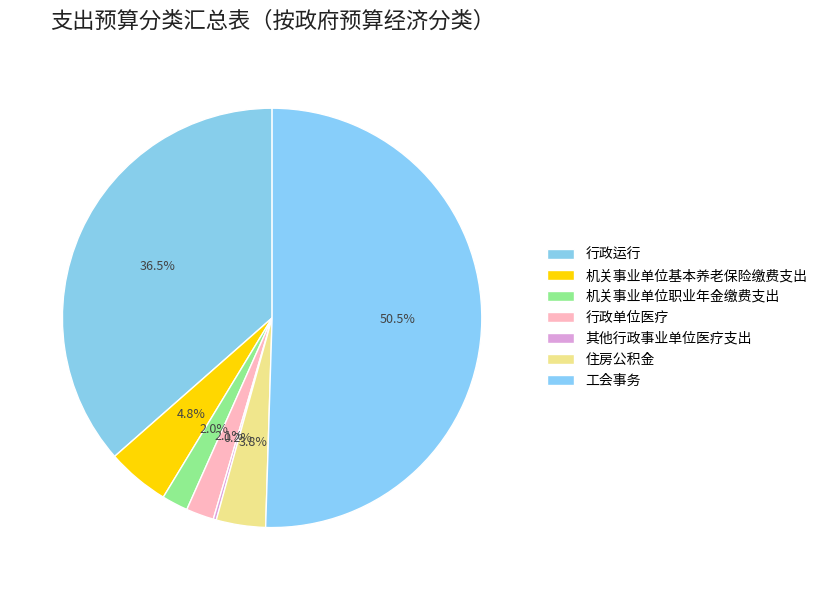

To the nearest percent, what portion does 工会事务 represent?

50%